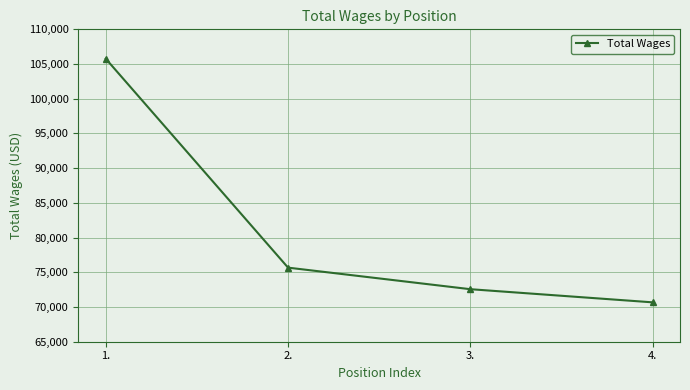

How many lines are shown in the chart?

1